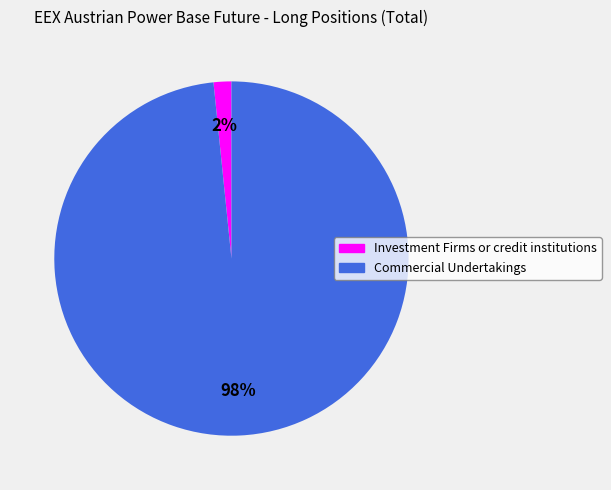

To the nearest percent, what is the combined percentage of Commercial Undertakings and Investment Firms or credit institutions?

100%